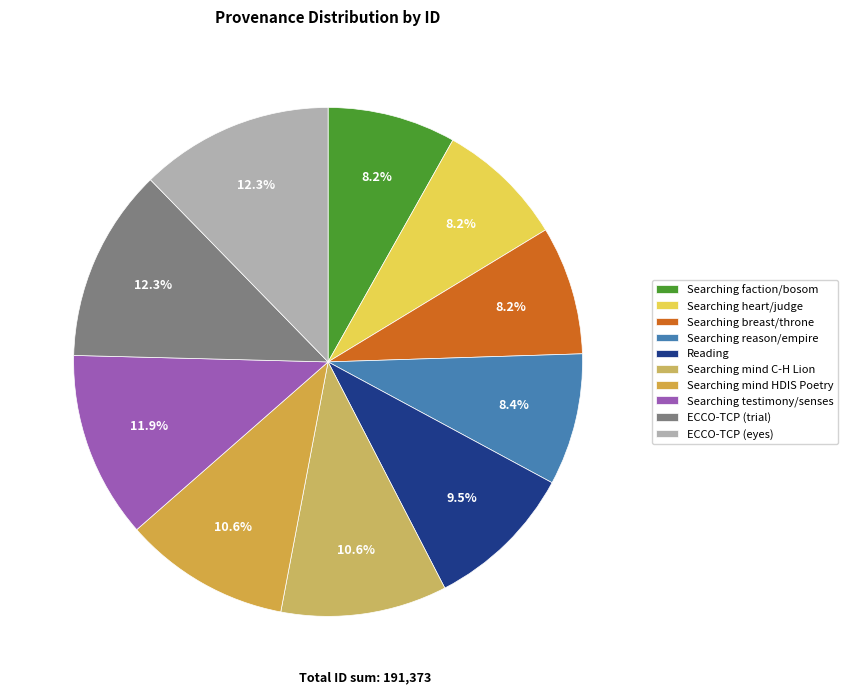

Which category has the biggest portion of the pie?

ECCO-TCP (eyes)